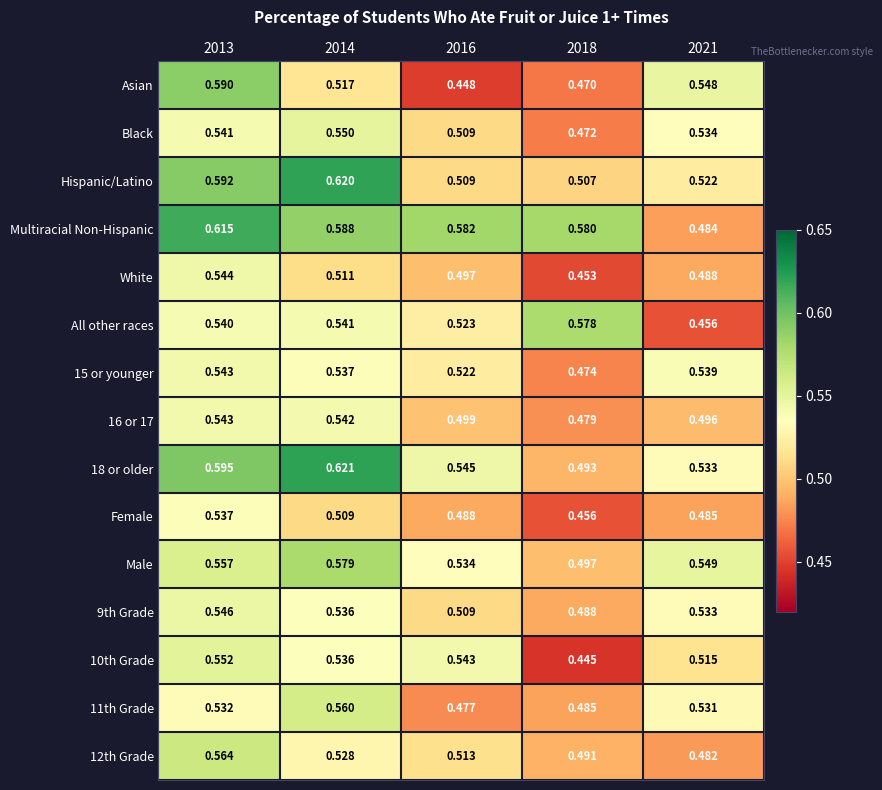

Is the value of All other races at 2014 greater than the value of Female at 2013?

Yes